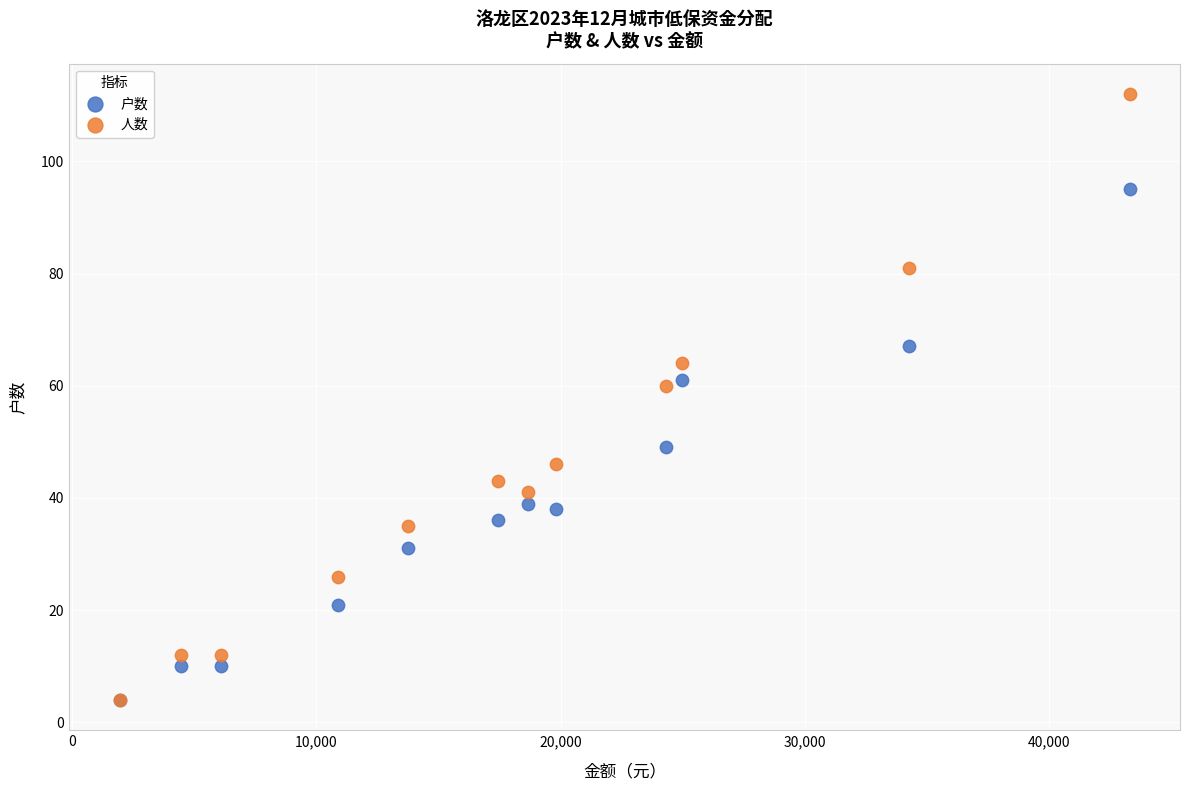

Which series contains the highest Y value?

人数